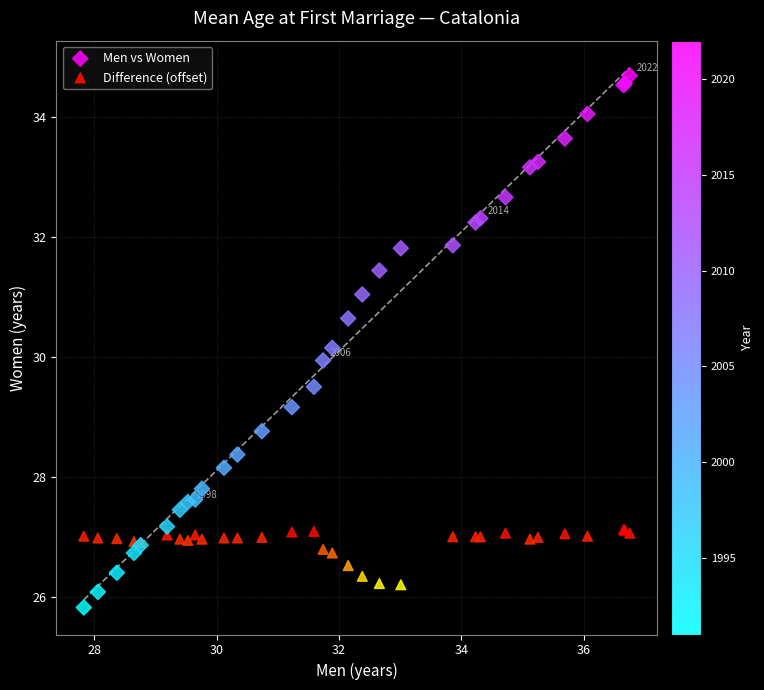

Which series contains the lowest Y value?

Men vs Women